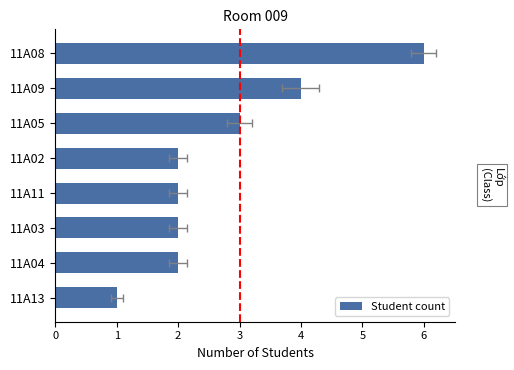

What is the change in value from 0 to 1?

-2